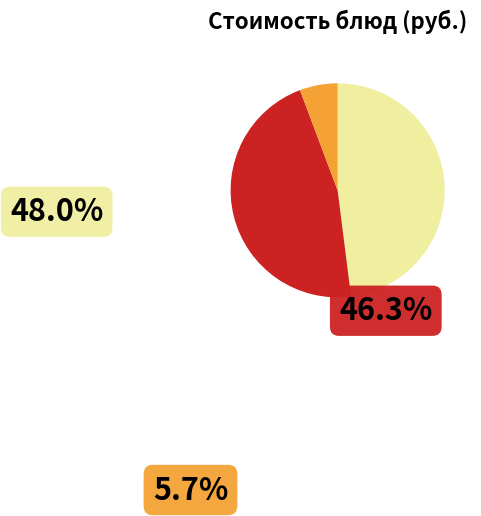

Which slice is the largest?

Сырники из творога с медом